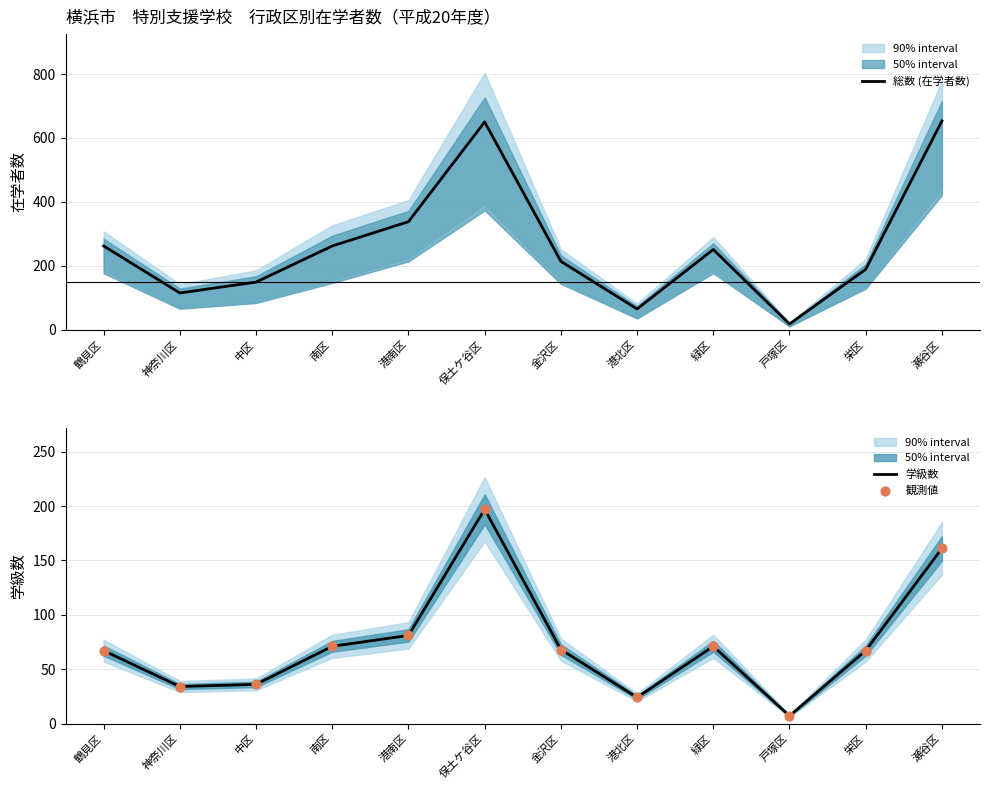

At how many categories does at least one series exceed 517?

2